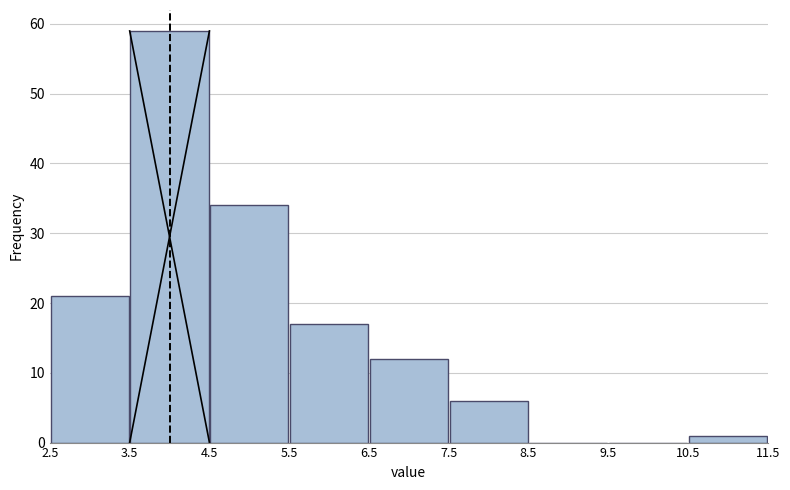

What is the height of the bar covering 2.5 to 3.5 on the x-axis? The values are not printed on the chart, so give them approximately, as read against the axis.

21